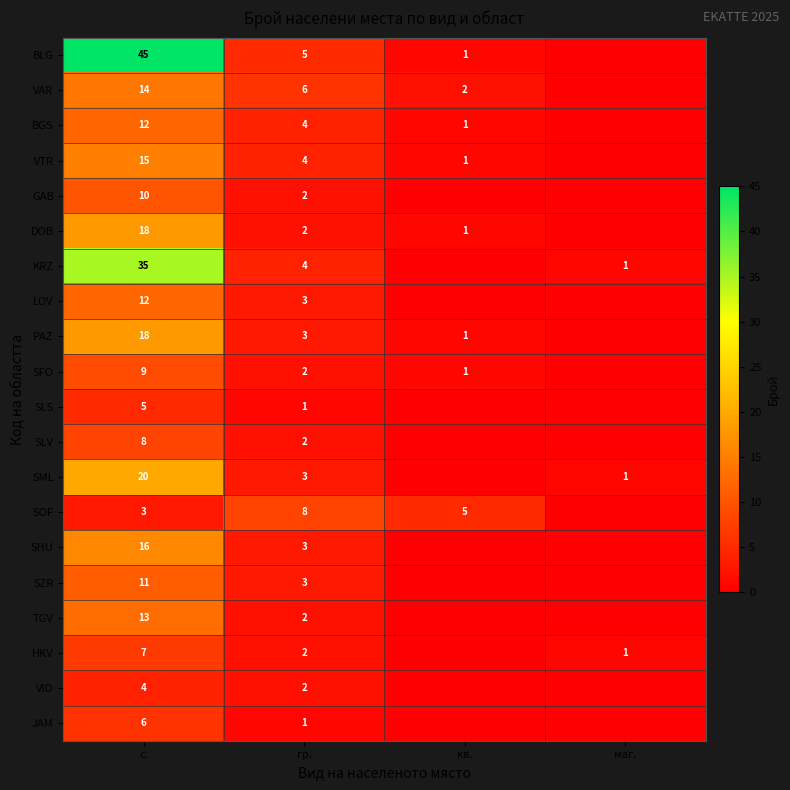

What is the sum of the SOF values at гр. and кв.?

13